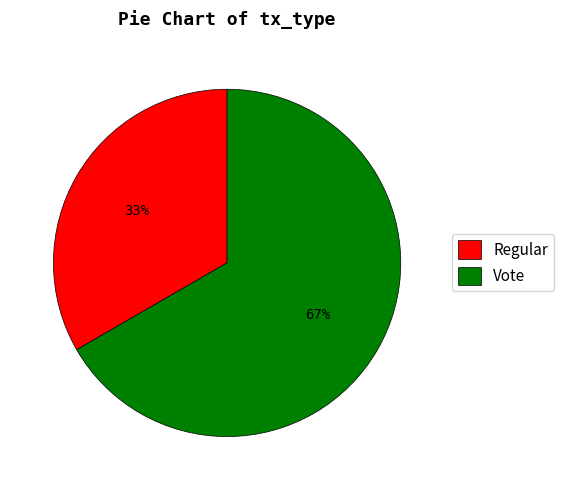

What is the smallest slice in the pie chart?

Regular